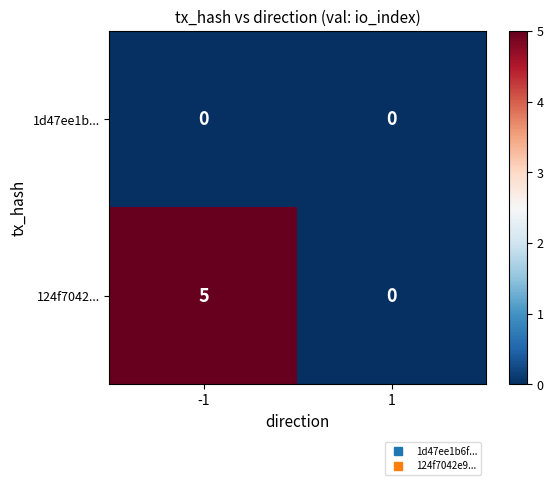

What is the total value across all series at -1?

5